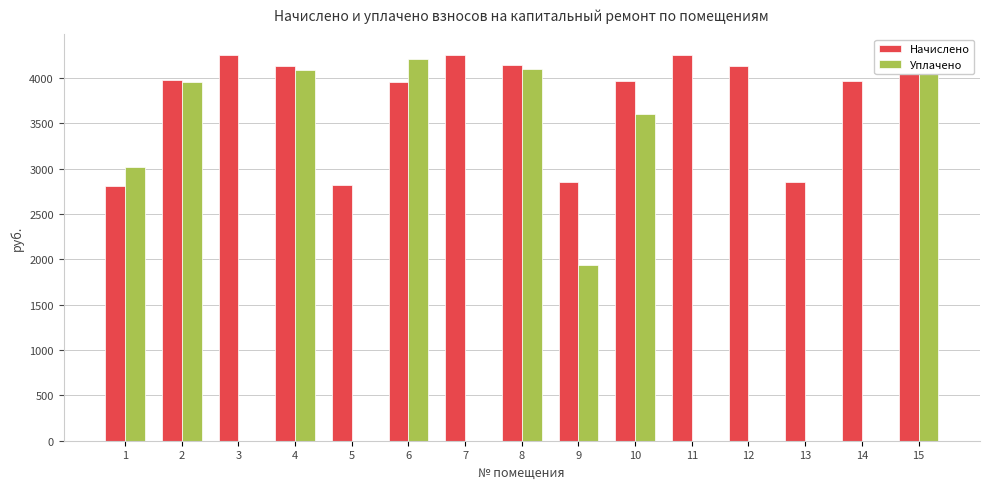

How many categories are shown in the chart?

15